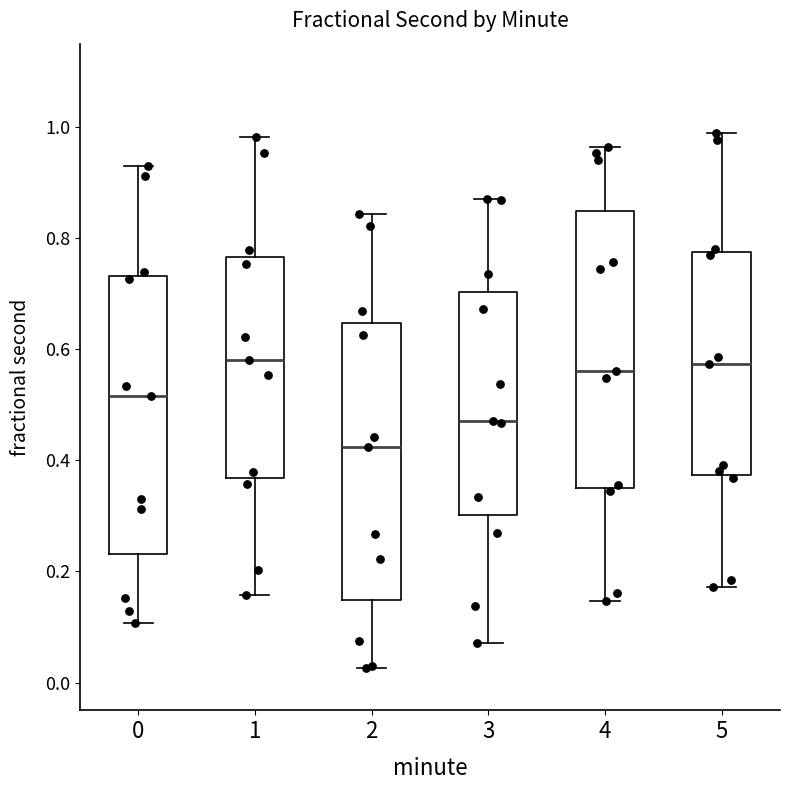

Reading left to right, transcribe this box plot: for each box, give where its median line is, the range the box spans, and where its two whiskers end, as read against the y-axis. The values are not printed on the chart, so give them approximately, as read against the axis.

0: median 0.52, box 0.24 to 0.74, whiskers 0.10 to 0.92
1: median 0.58, box 0.36 to 0.76, whiskers 0.16 to 0.98
2: median 0.42, box 0.14 to 0.64, whiskers 0.02 to 0.84
3: median 0.48, box 0.30 to 0.70, whiskers 0.08 to 0.86
4: median 0.56, box 0.36 to 0.84, whiskers 0.14 to 0.96
5: median 0.58, box 0.38 to 0.78, whiskers 0.18 to 0.98